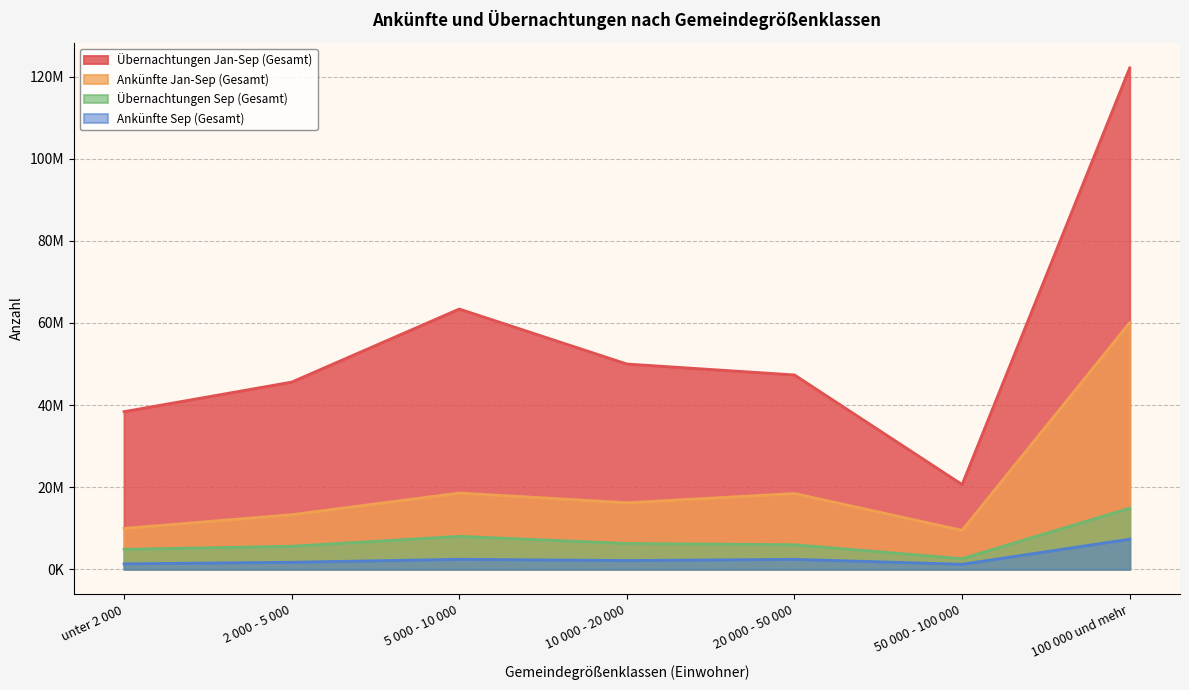

At which category does Ankünfte Sep (Gesamt) reach its first local valley?

10 000 - 20 000